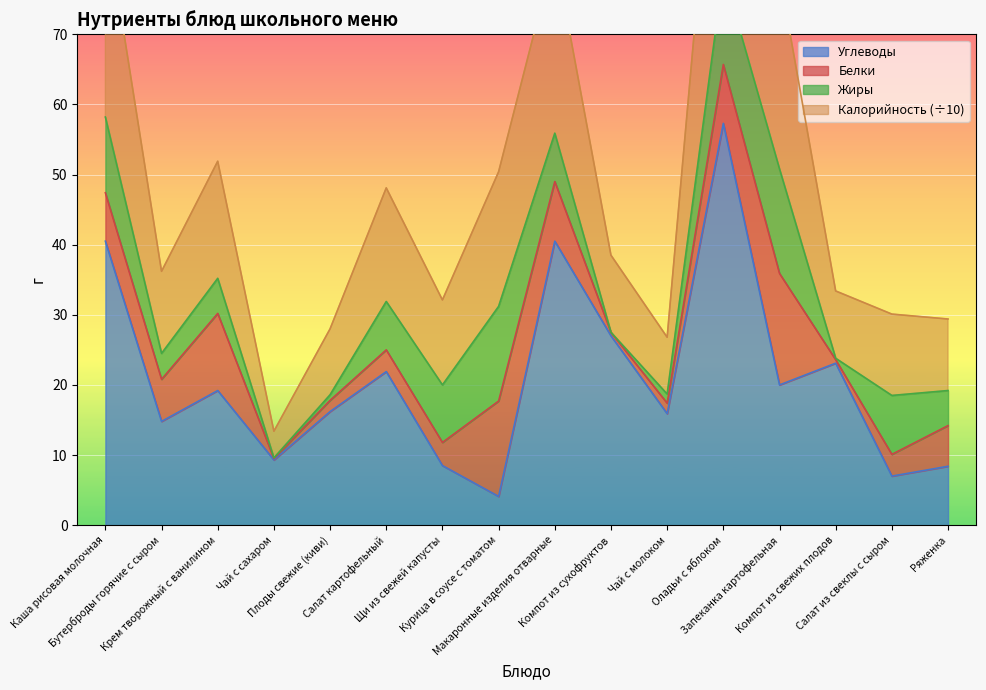

What is the minimum value for Углеводы?

4.1